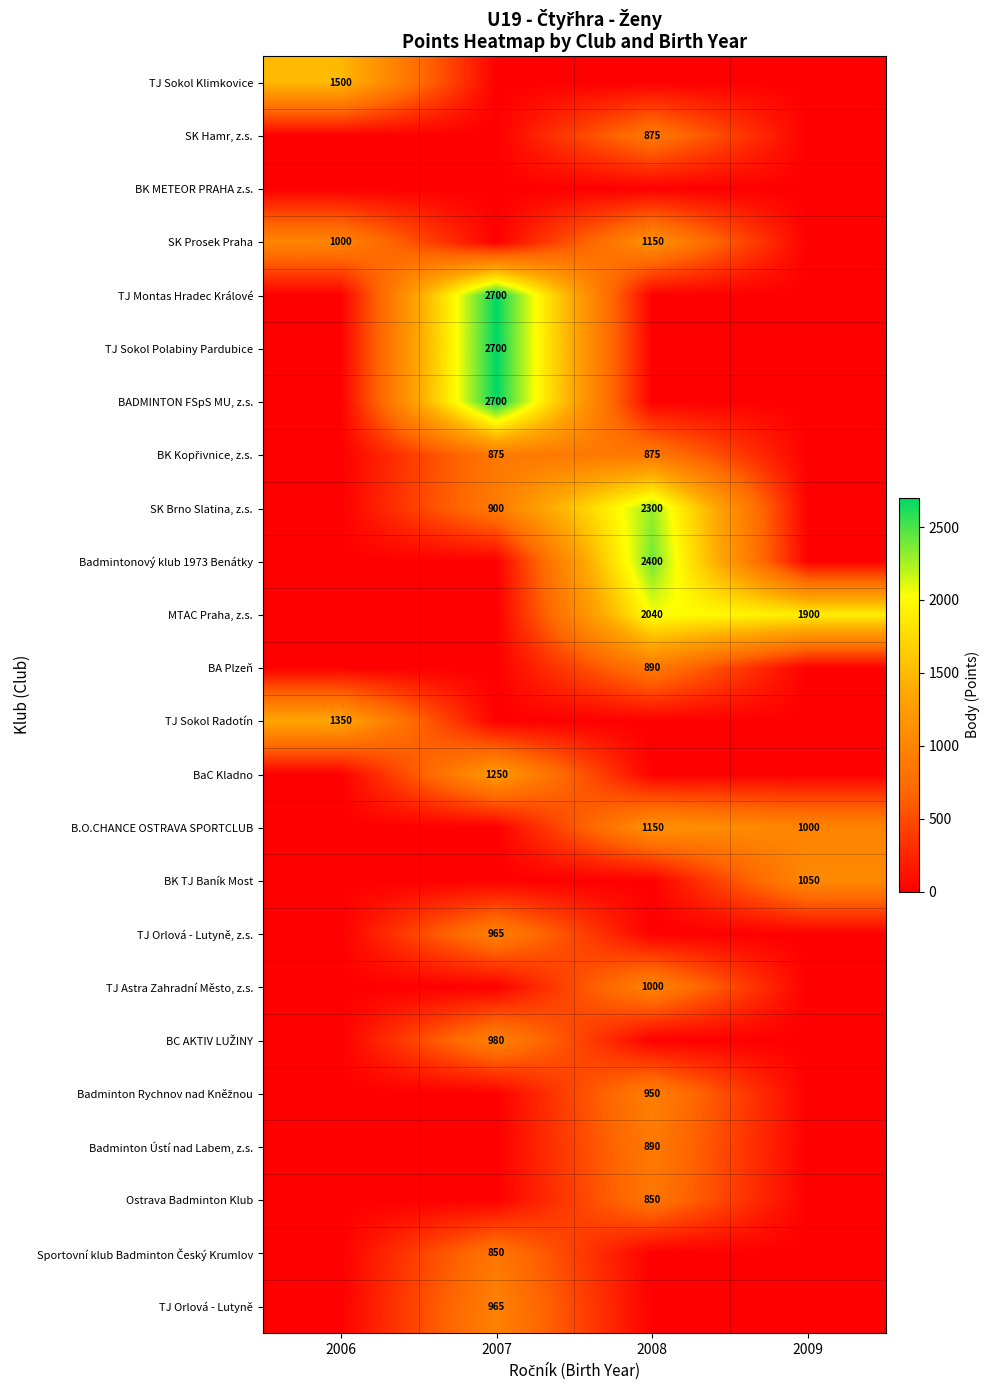

The value of Badmintonový klub 1973 Benátky at 2008 is 531. True or false?

False